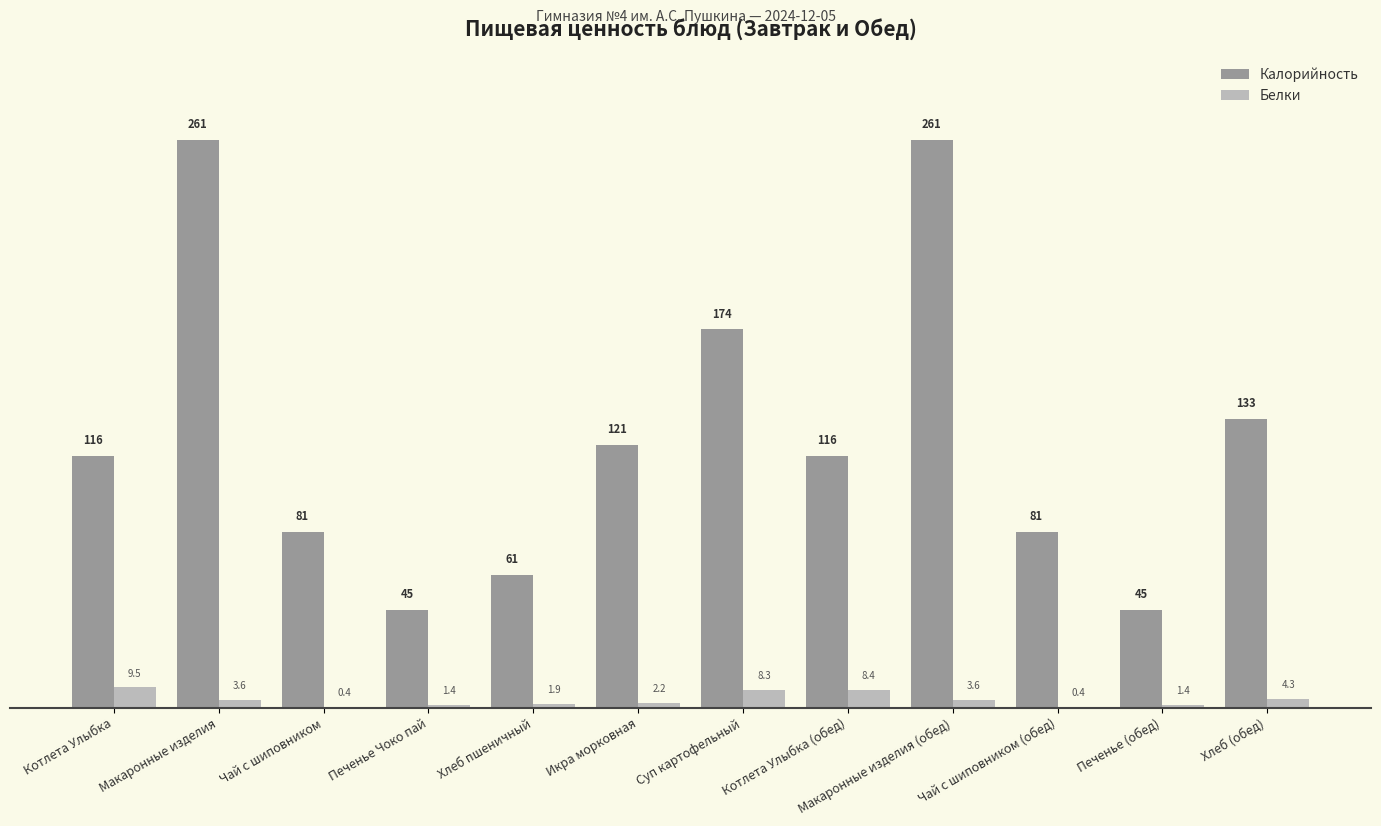

What is the maximum value shown in the chart?

261.0